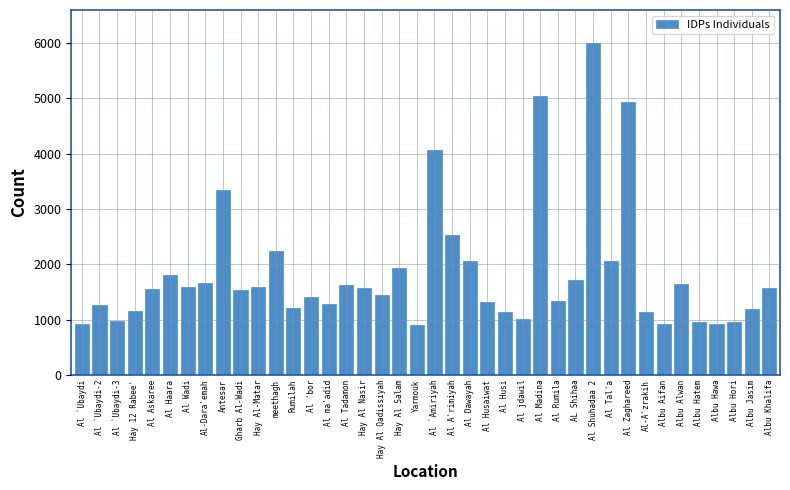

What is the change in value from Al Wadi to Al Tadamon?

+30